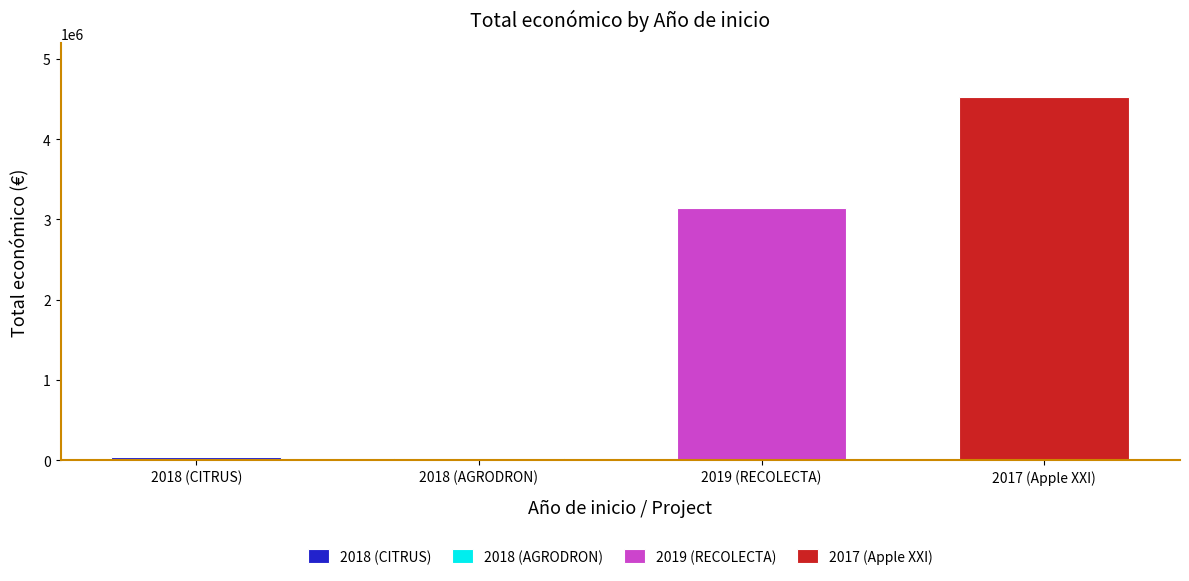

The value at 2018 (CITRUS) is 46300. True or false?

True